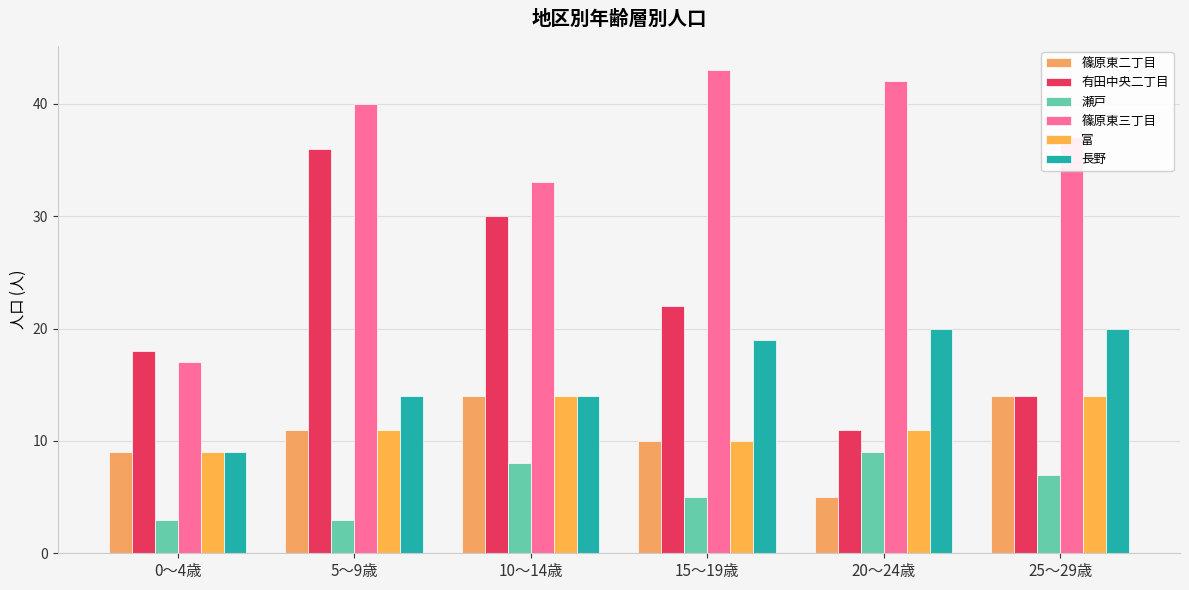

What is the lowest value of the 瀬戸 series?

3